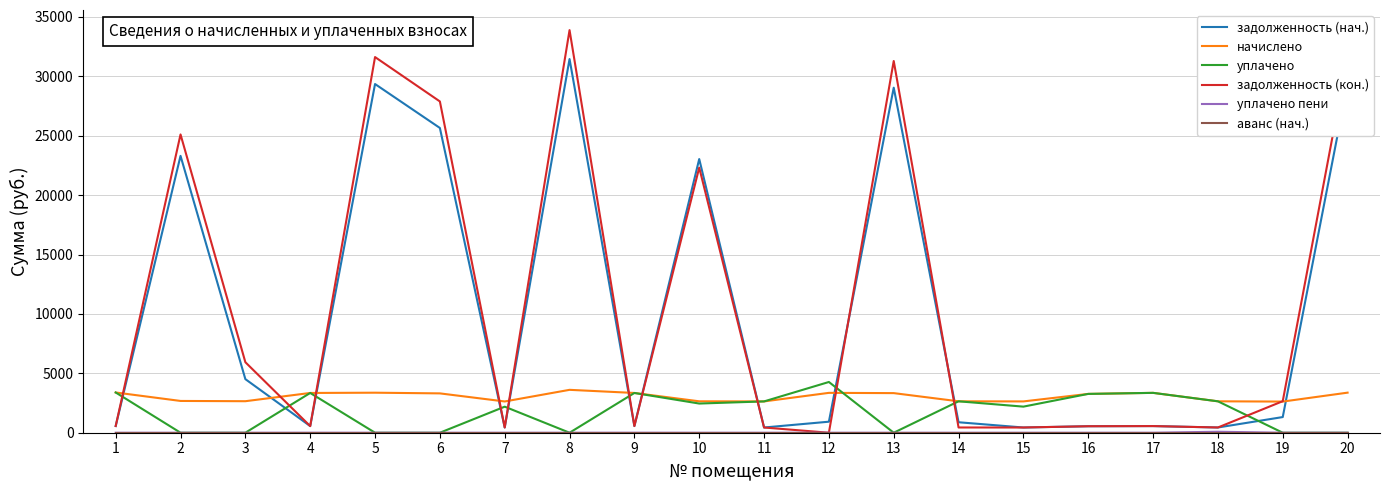

What is the average value of the начислено series?

3041.9